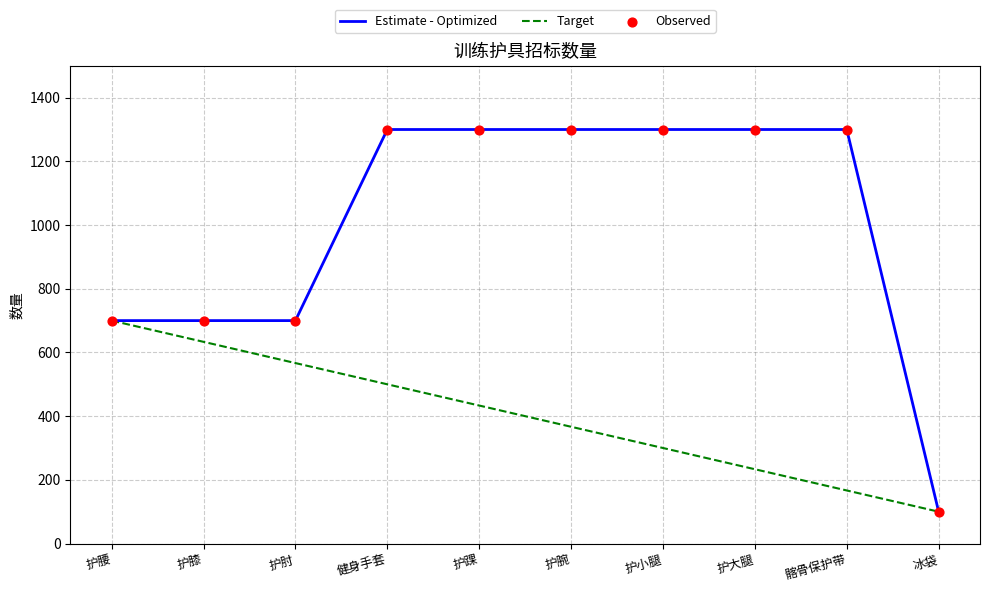

What is the spread (max minus min) of values at 护踝?

866.7